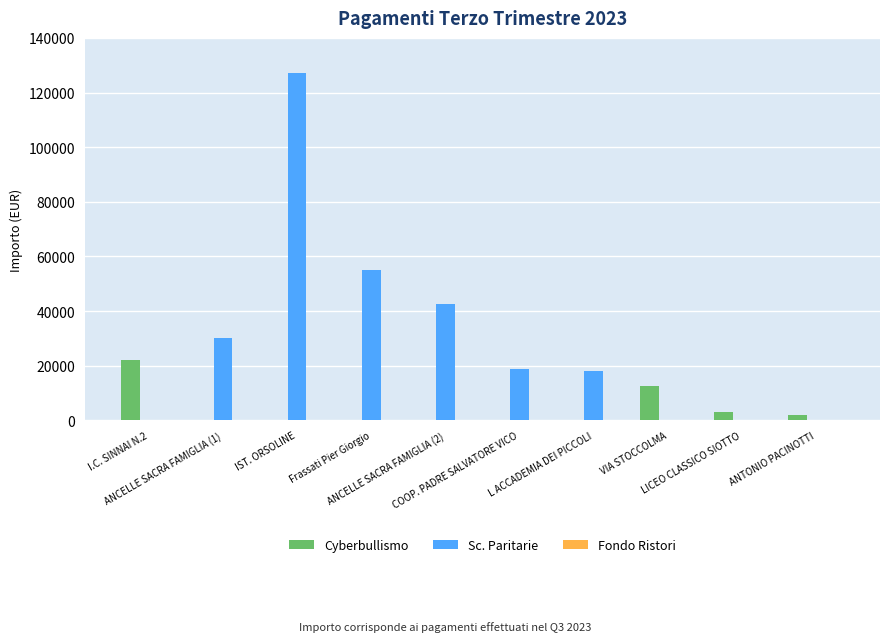

Which series has the largest total across all categories?

Sc. Paritarie